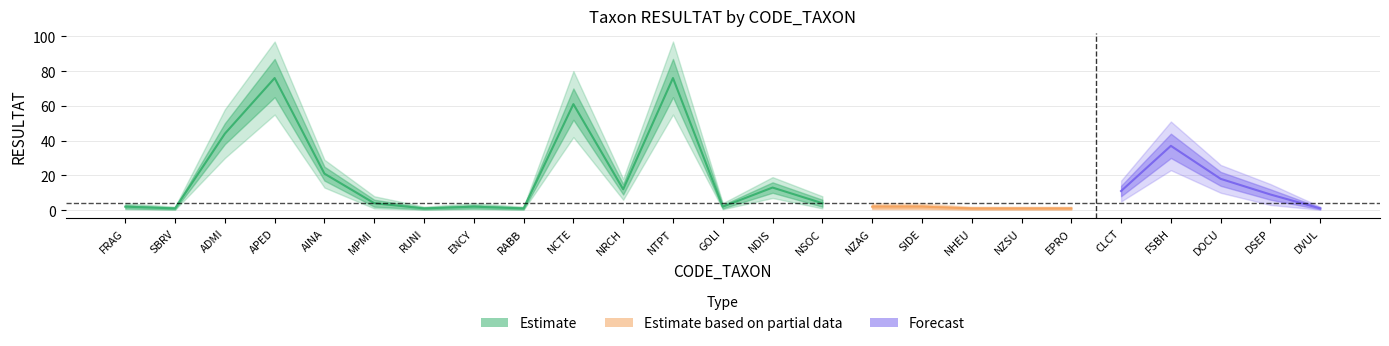

Reading left to right, extract all data points from this chart.

center: 2.0	1.0	44.0	76.0	21.0	4.0	1.0	2.0	1.0	61.0	12.0	76.0	2.0	13.0	4.0	2.0	2.0	1.0	1.0	1.0	11.0	37.0	18.0	9.0	1.0
lower_inner: 1.0	0.5	38.0	65.0	17.0	2.0	0.5	1.0	0.5	52.0	9.0	65.0	1.0	10.0	2.0	1.0	1.0	0.5	0.5	0.5	8.0	30.0	14.0	6.0	0.5
upper_inner: 3.0	1.5	50.0	87.0	25.0	6.0	1.5	3.0	1.5	70.0	15.0	87.0	3.0	16.0	6.0	3.0	3.0	1.5	1.5	1.5	14.0	44.0	22.0	12.0	1.5
lower_outer: 0.5	0.2	30.0	55.0	13.0	1.0	0.2	0.5	0.2	42.0	6.0	55.0	0.5	7.0	1.0	0.5	0.5	0.2	0.2	0.2	5.0	23.0	10.0	3.0	0.2
upper_outer: 4.0	2.0	58.0	97.0	29.0	8.0	2.0	4.0	2.0	80.0	18.0	97.0	4.0	19.0	8.0	4.0	4.0	2.0	2.0	2.0	17.0	51.0	26.0	15.0	2.0